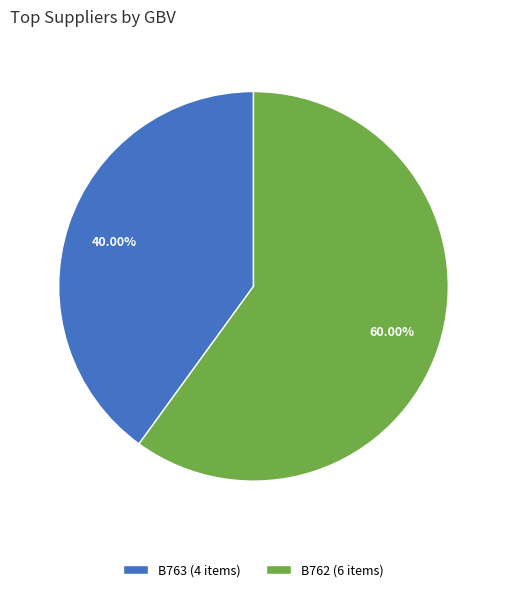

How many slices are in this pie chart?

2